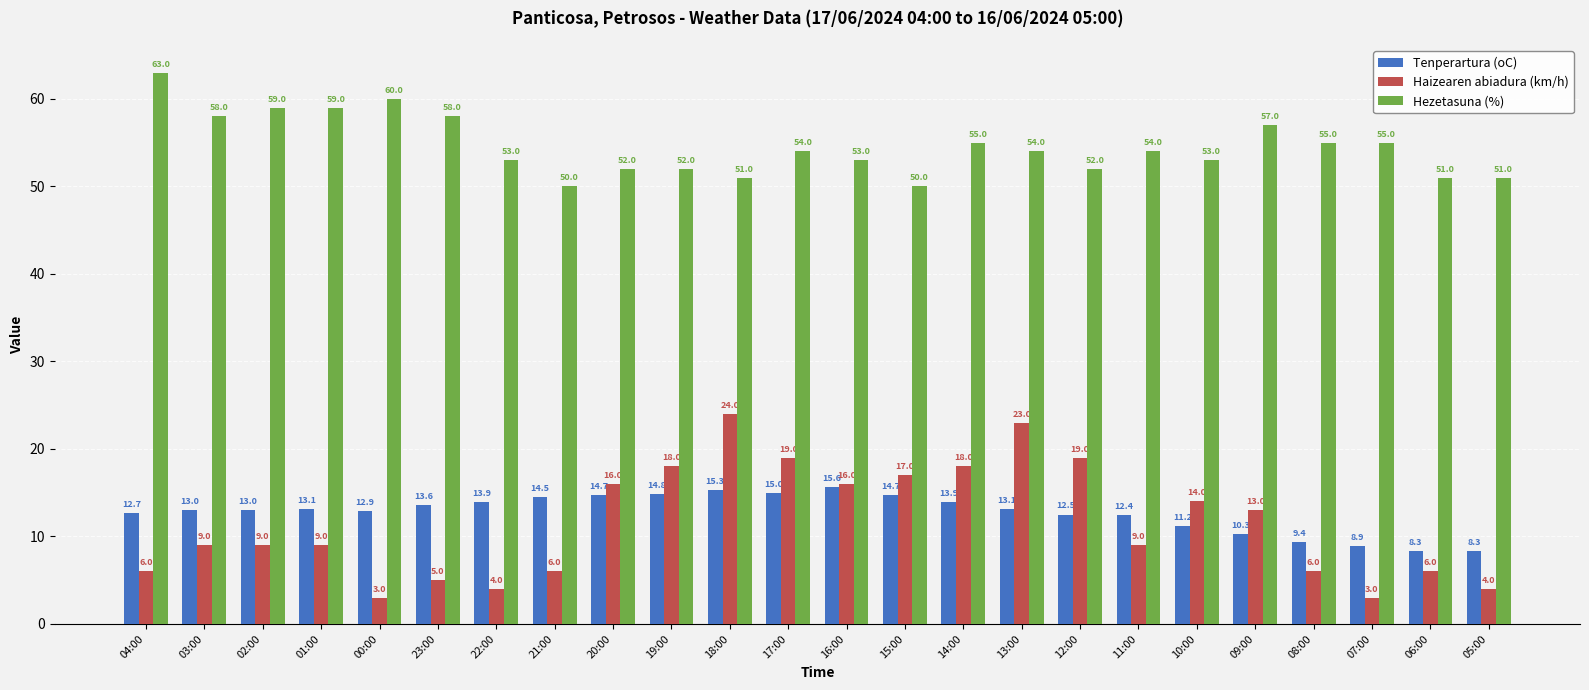

Is the value of Haizearen abiadura (km/h) at 09:00 greater than the value of Hezetasuna (%) at 11:00?

No